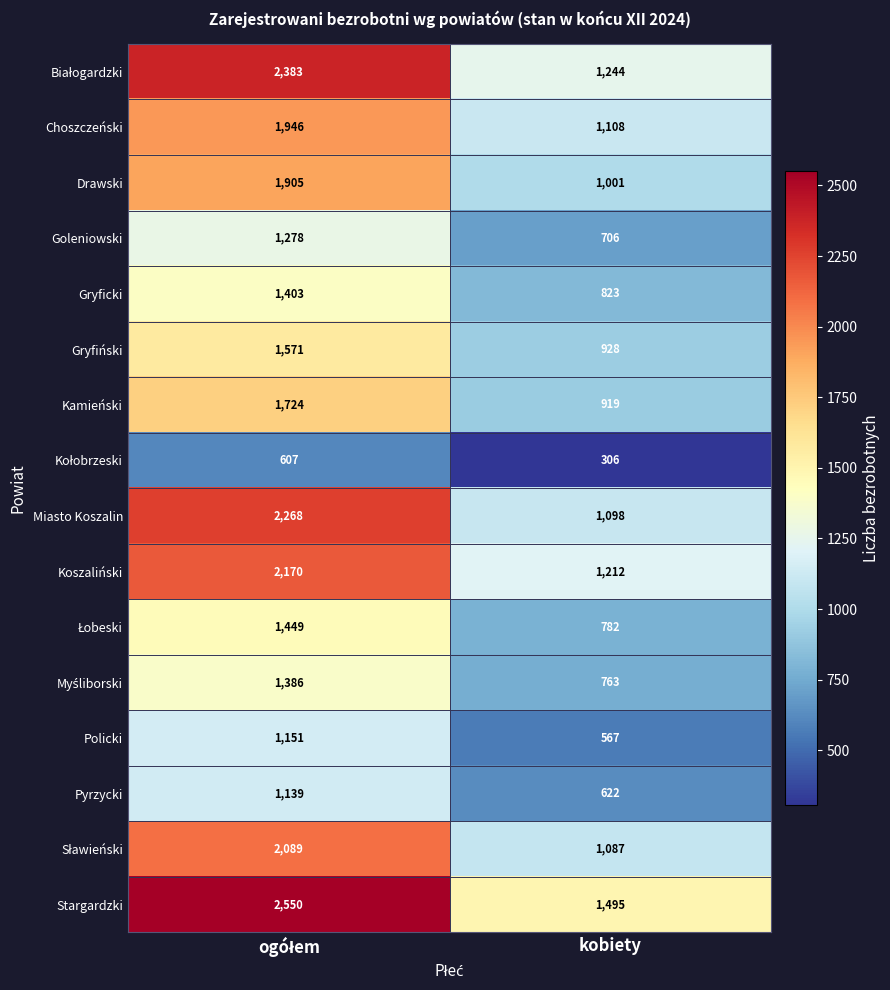

What is the average value of the Choszczeński series?

1527